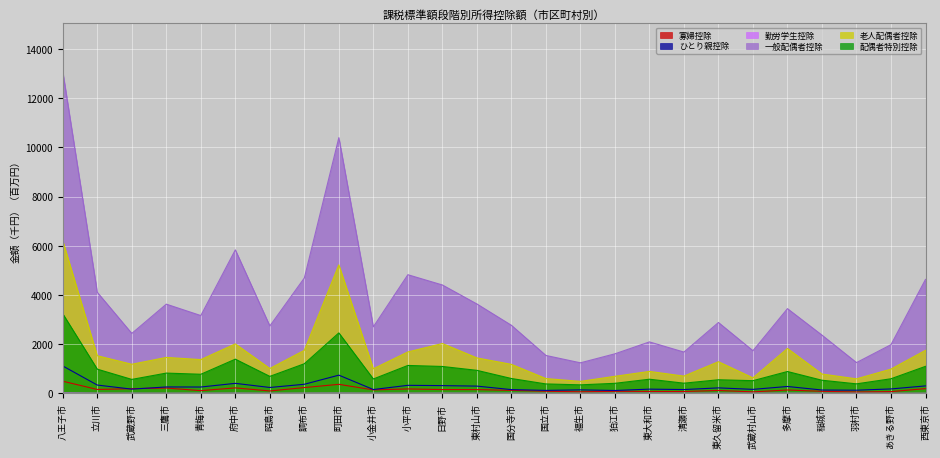

What is the sum of all 勤労学生控除 values?

79.6